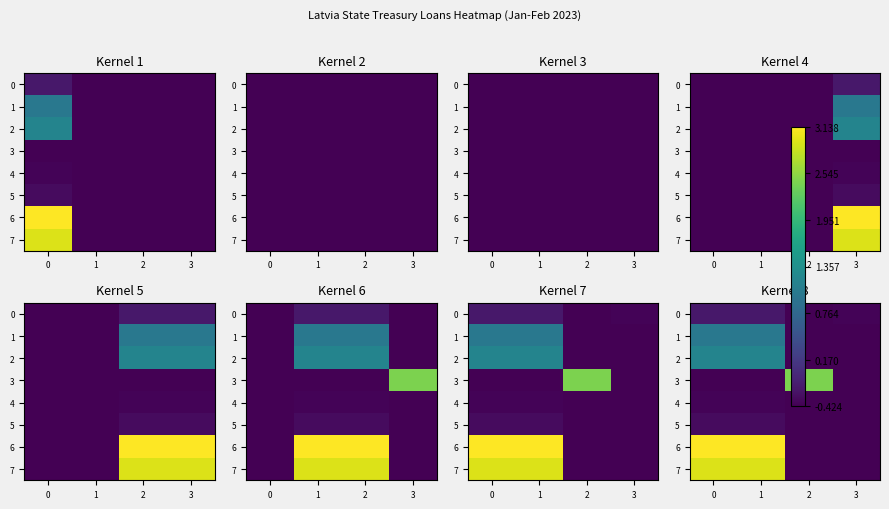

What is the maximum value shown in the chart?

3.1